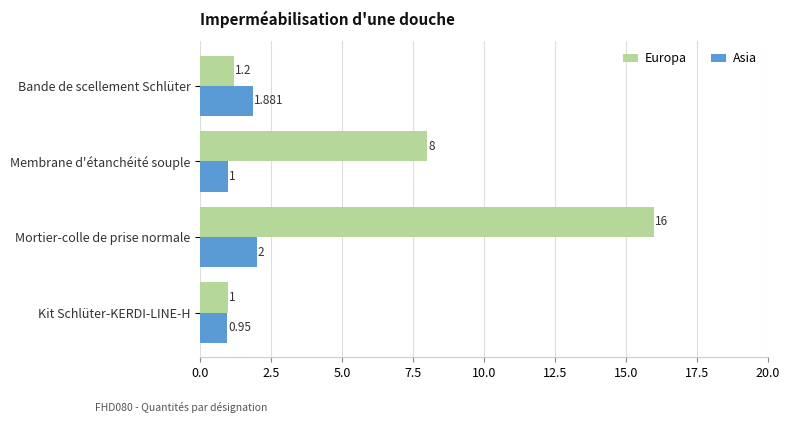

Which label corresponds to the largest value in the chart?

Mortier-colle de prise normale